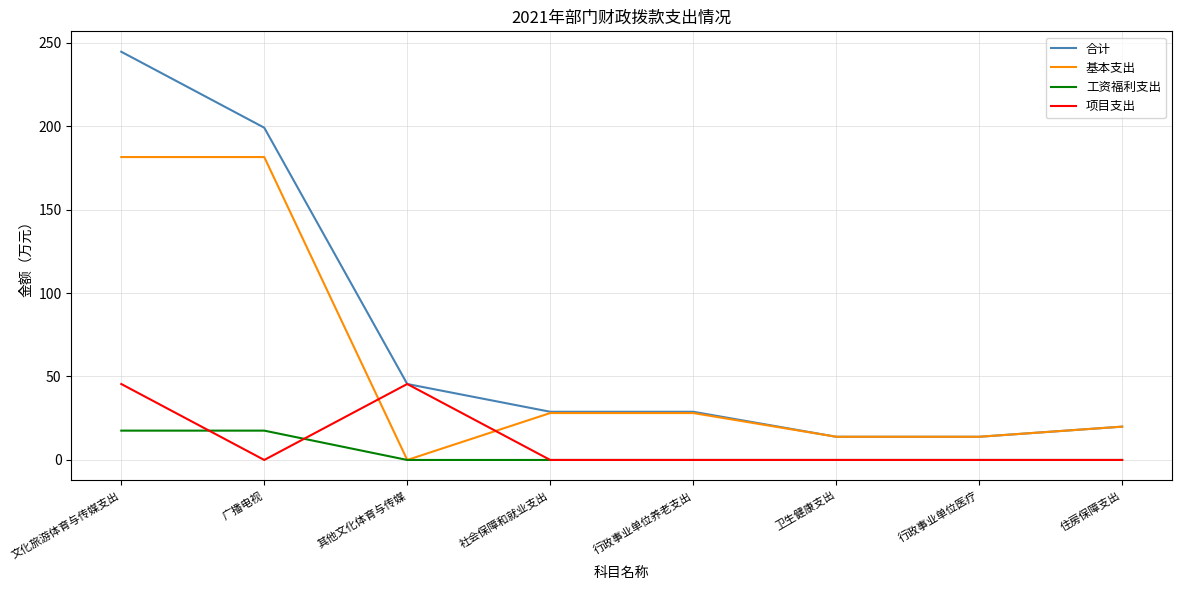

Reading left to right, extract all data points from this chart.

合计: 文化旅游体育与传媒支出=244.5	广播电视=199.0	其他文化体育与传媒=45.5	社会保障和就业支出=28.9	行政事业单位养老支出=28.9	卫生健康支出=13.9	行政事业单位医疗=13.9	住房保障支出=20.0
基本支出: 文化旅游体育与传媒支出=181.4	广播电视=181.4	其他文化体育与传媒=0.0	社会保障和就业支出=28.1	行政事业单位养老支出=28.1	卫生健康支出=13.9	行政事业单位医疗=13.9	住房保障支出=20.0
工资福利支出: 文化旅游体育与传媒支出=17.6	广播电视=17.6	其他文化体育与传媒=0.0	社会保障和就业支出=0.0	行政事业单位养老支出=0.0	卫生健康支出=0.0	行政事业单位医疗=0.0	住房保障支出=0.0
项目支出: 文化旅游体育与传媒支出=45.5	广播电视=0.0	其他文化体育与传媒=45.5	社会保障和就业支出=0.0	行政事业单位养老支出=0.0	卫生健康支出=0.0	行政事业单位医疗=0.0	住房保障支出=0.0